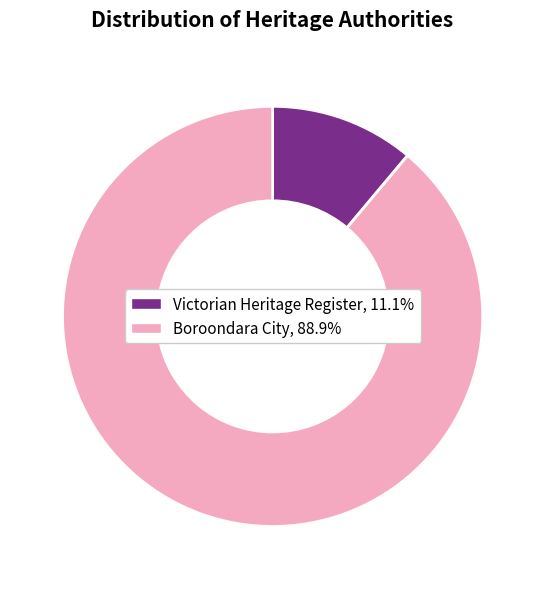

Is there a majority slice in this chart?

Yes